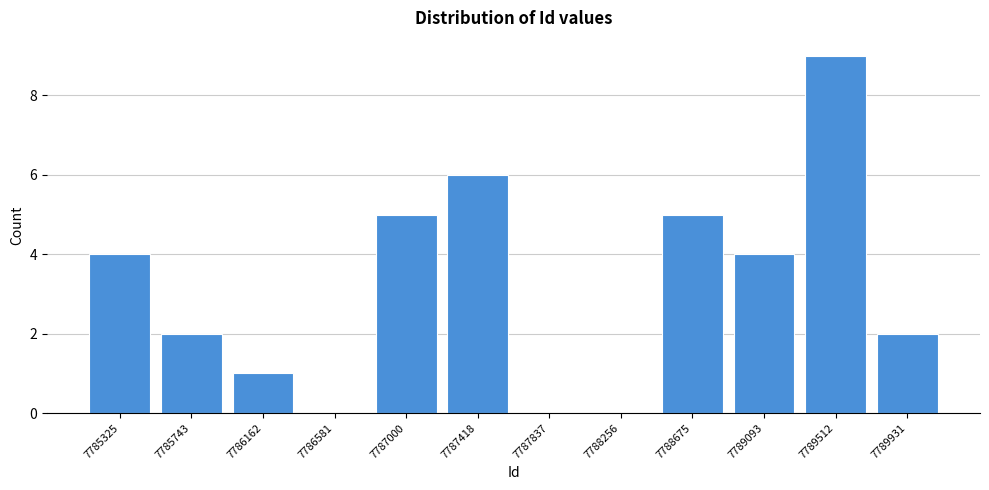

Reading left to right, transcribe all the data shown in this chart.

7785325=4	7785743=2	7786162=1	7786581=0	7787000=5	7787418=6	7787837=0	7788256=0	7788675=5	7789093=4	7789512=9	7789931=2